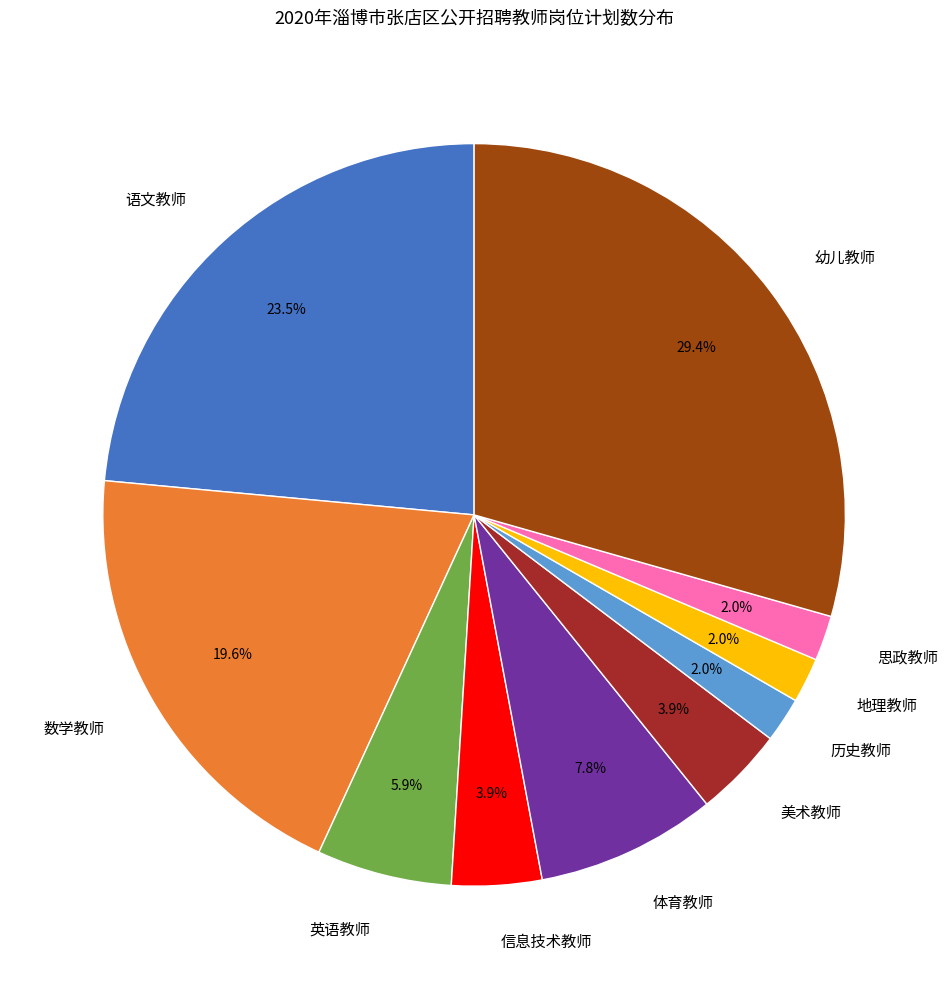

To the nearest percent, what is the difference between the largest and smallest slice percentages?

27%